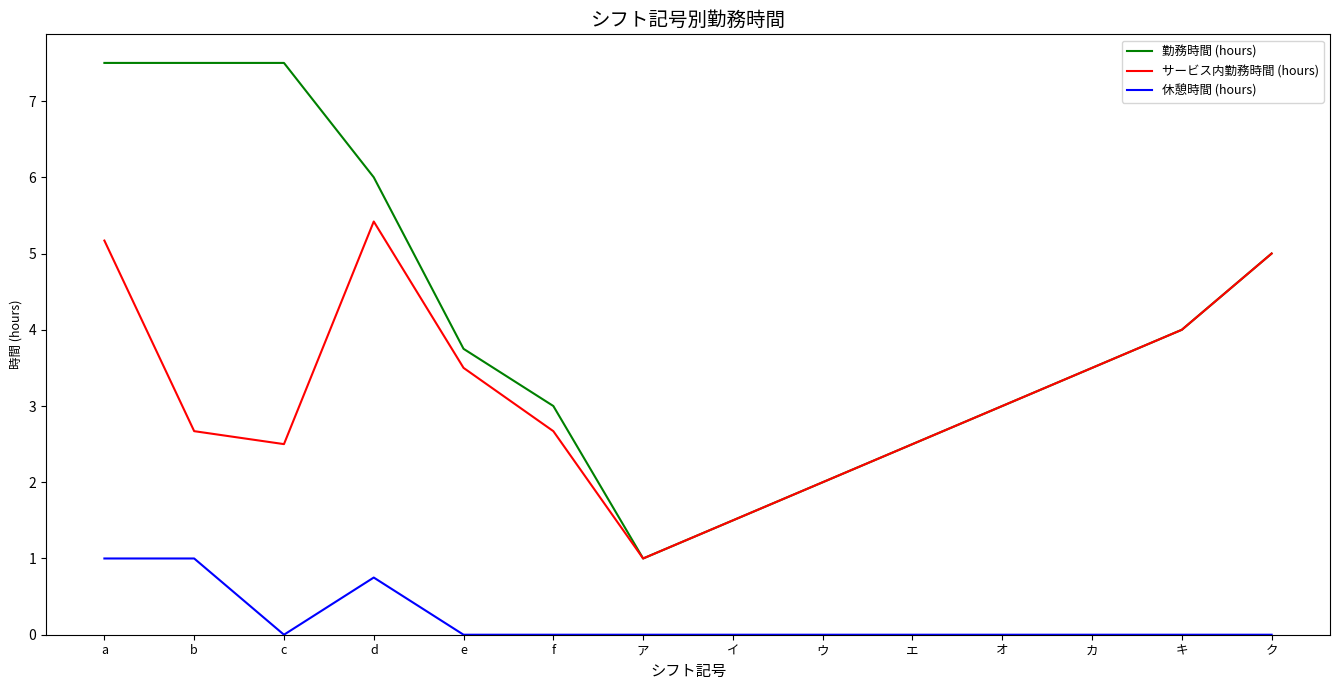

What is the highest value of the 休憩時間 (hours) series?

1.0